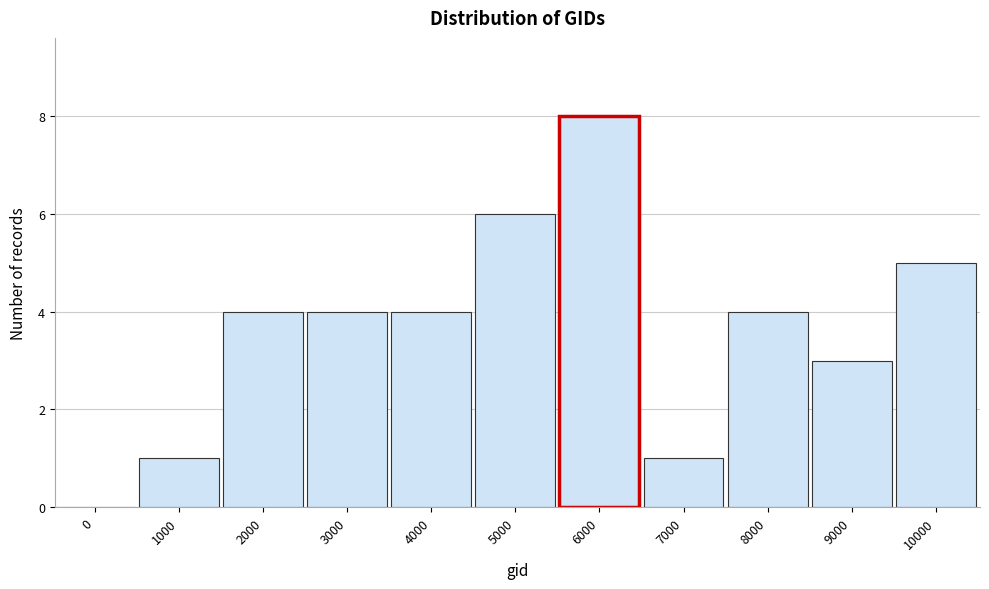

Reading left to right, transcribe all the data shown in this chart.

0=0	1000=1	2000=4	3000=4	4000=4	5000=6	6000=8	7000=1	8000=4	9000=3	10000=5